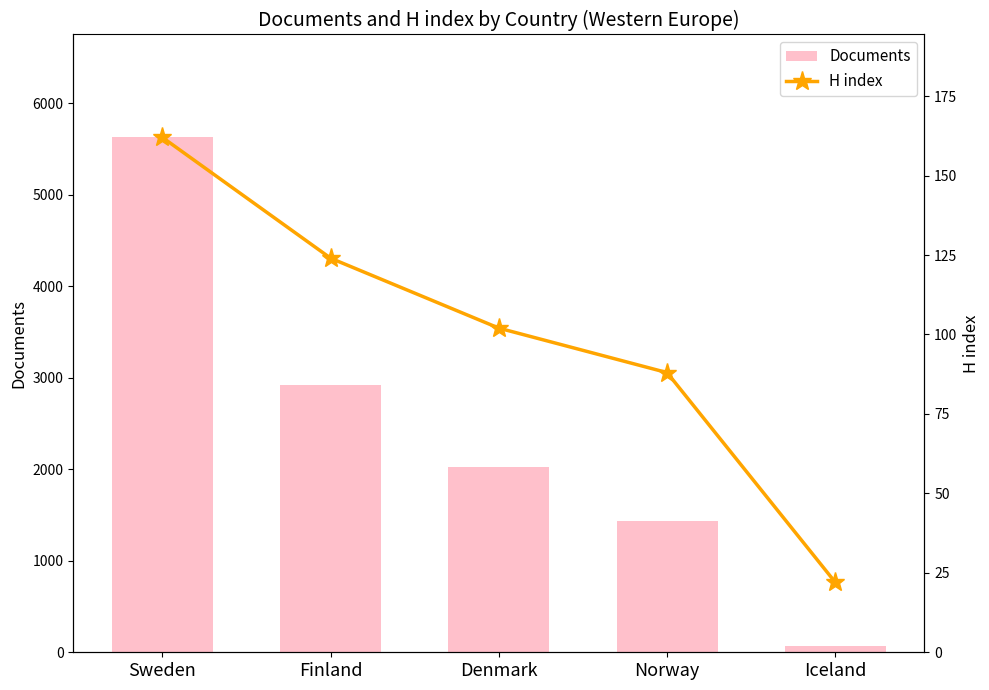

What is the spread (max minus min) of values at Finland?

2794